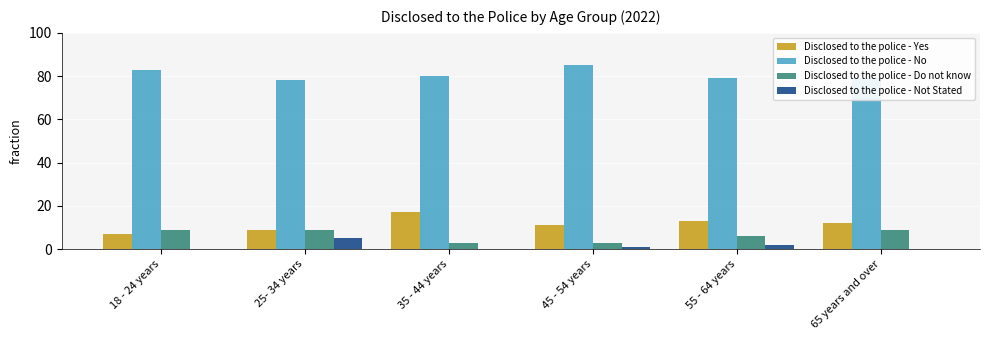

Count the Disclosed to the police - Not Stated values in the range 0 to 2.

5